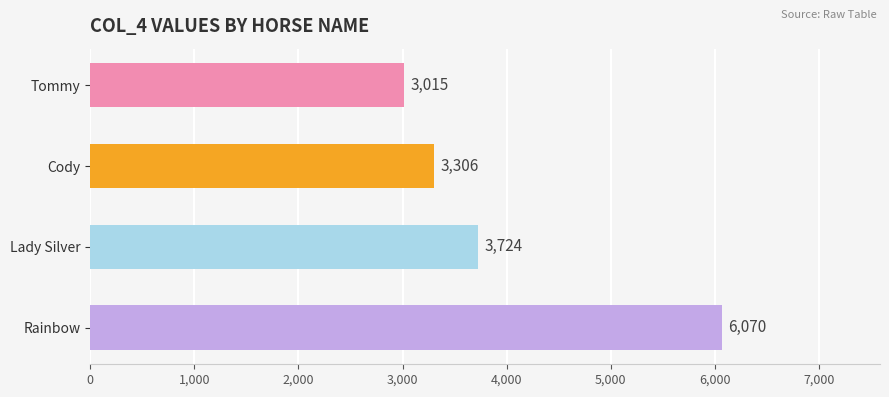

The chart shows a value of 4030 at Rainbow. True or false?

False